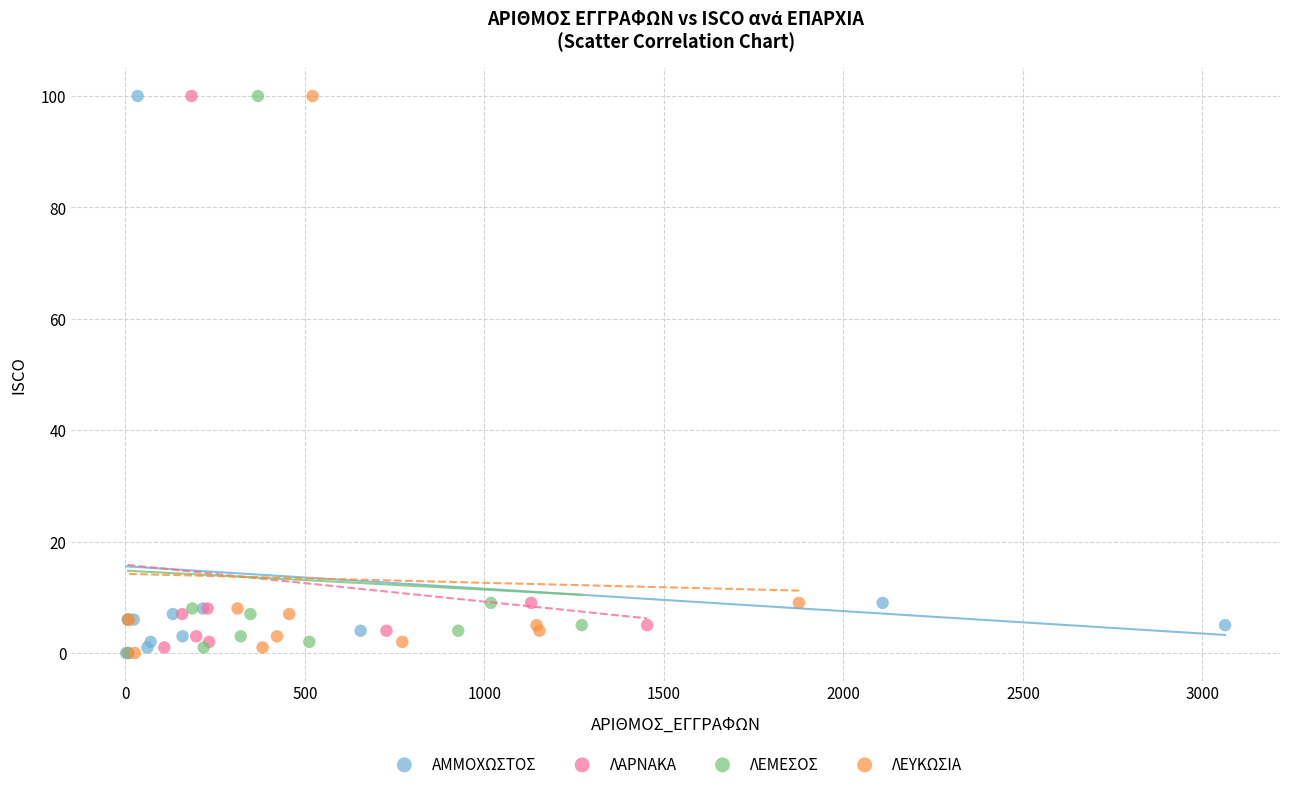

What are all the series names shown in the legend?

ΑΜΜΟΧΩΣΤΟΣ, ΛΑΡΝΑΚΑ, ΛΕΜΕΣΟΣ, ΛΕΥΚΩΣΙΑ